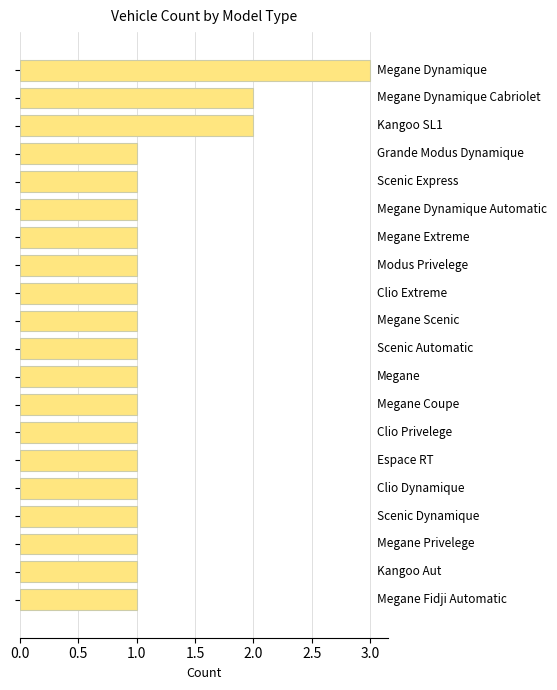

What is the sum of all values?

24